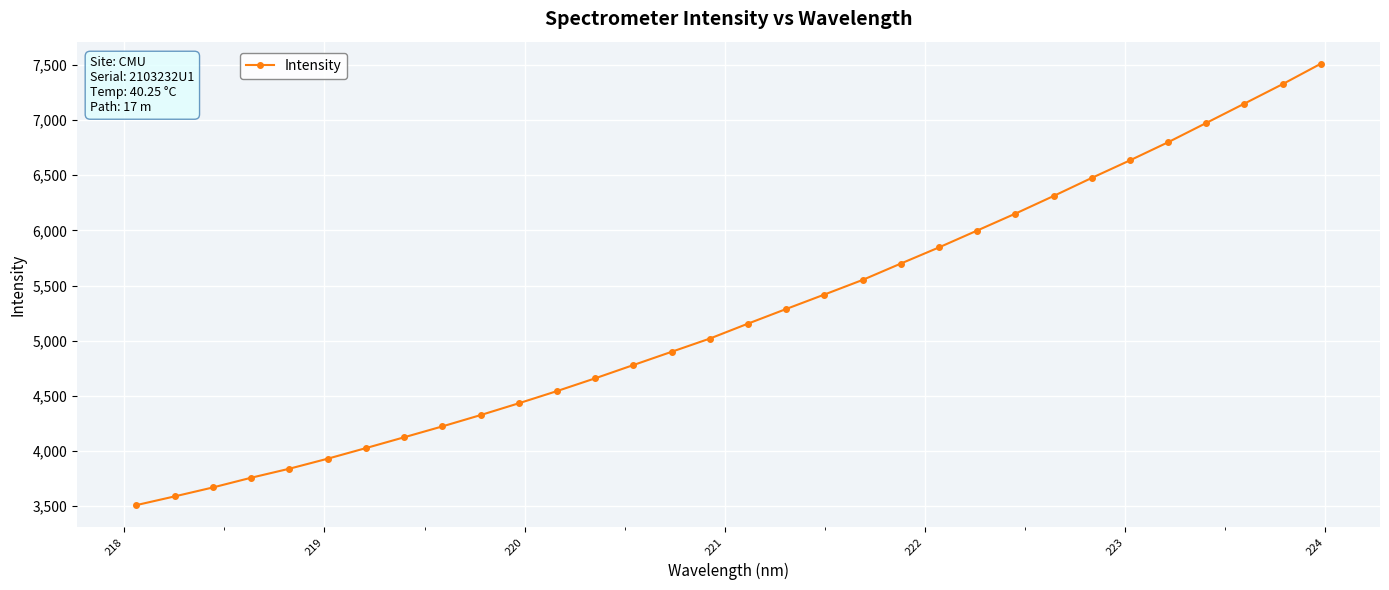

Is this an area chart (filled region under the line)?

No